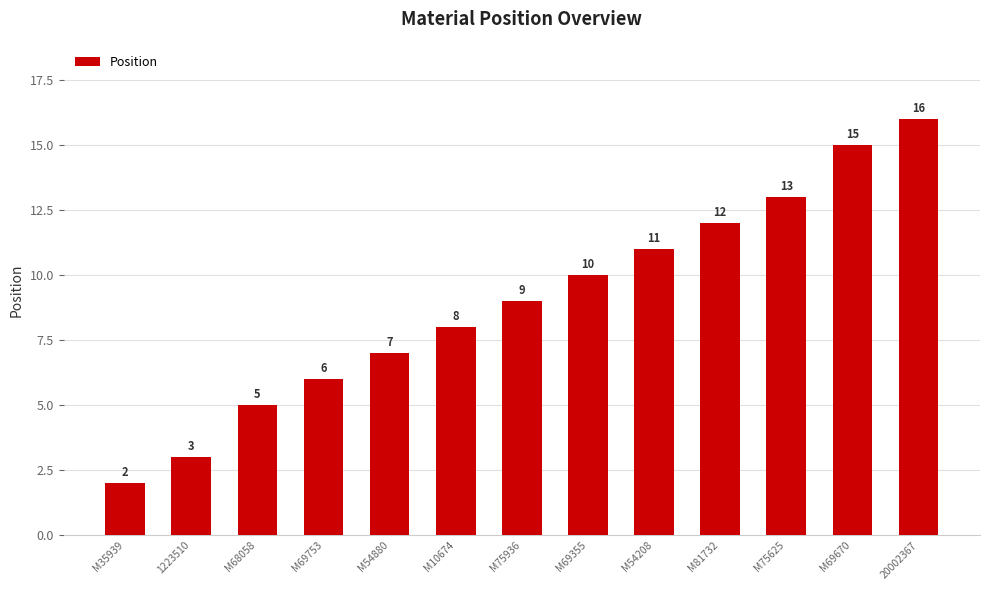

What is the label of the 3rd bar from the left?

M68058